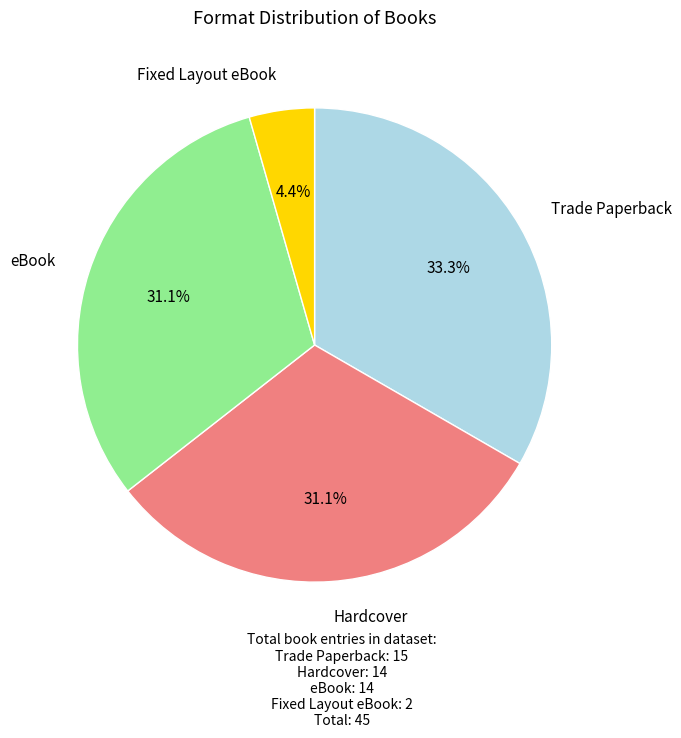

Approximately how many times larger is the value at Fixed Layout eBook compared to Hardcover?

0.1